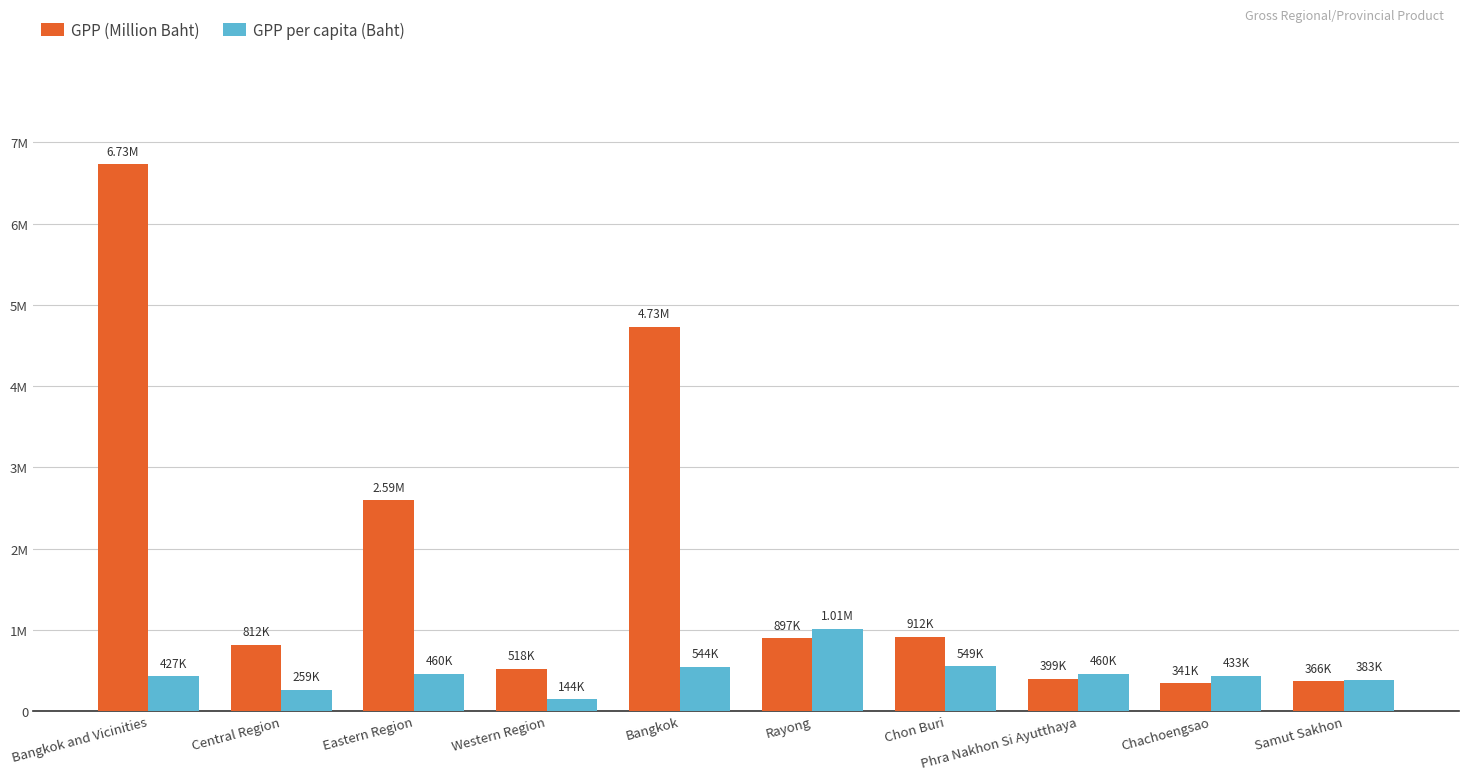

Reading left to right, what are all the values shown in this chart?

GPP (Million Baht): Bangkok and Vicinities=6732210.3	Central Region=812217.0	Eastern Region=2593483.6	Western Region=517532.5	Bangkok=4730211.7	Rayong=897116.6	Chon Buri=912497.6	Phra Nakhon Si Ayutthaya=399175.7	Chachoengsao=340913.3	Samut Sakhon=366206.8
GPP per capita (Baht): Bangkok and Vicinities=427198.8	Central Region=258839.4	Eastern Region=460377.4	Western Region=143877.8	Bangkok=543708.3	Rayong=1009496.0	Chon Buri=548876.5	Phra Nakhon Si Ayutthaya=460222.9	Chachoengsao=433400.3	Samut Sakhon=382679.5